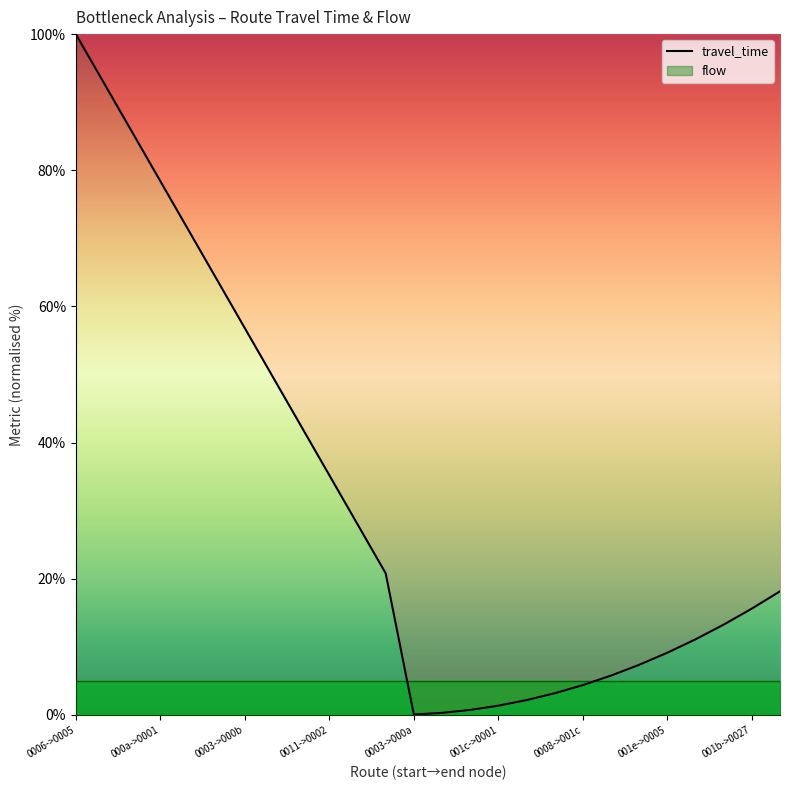

At which label does travel_time reach its peak?

0006->0005